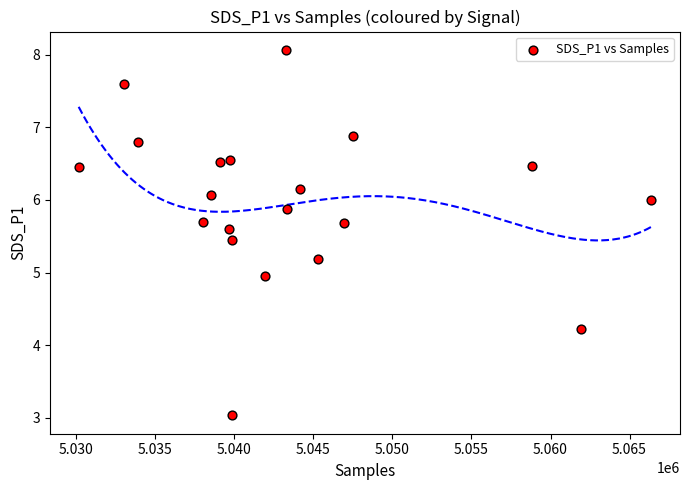

What is the range of X values (max minus min)?

36236.0